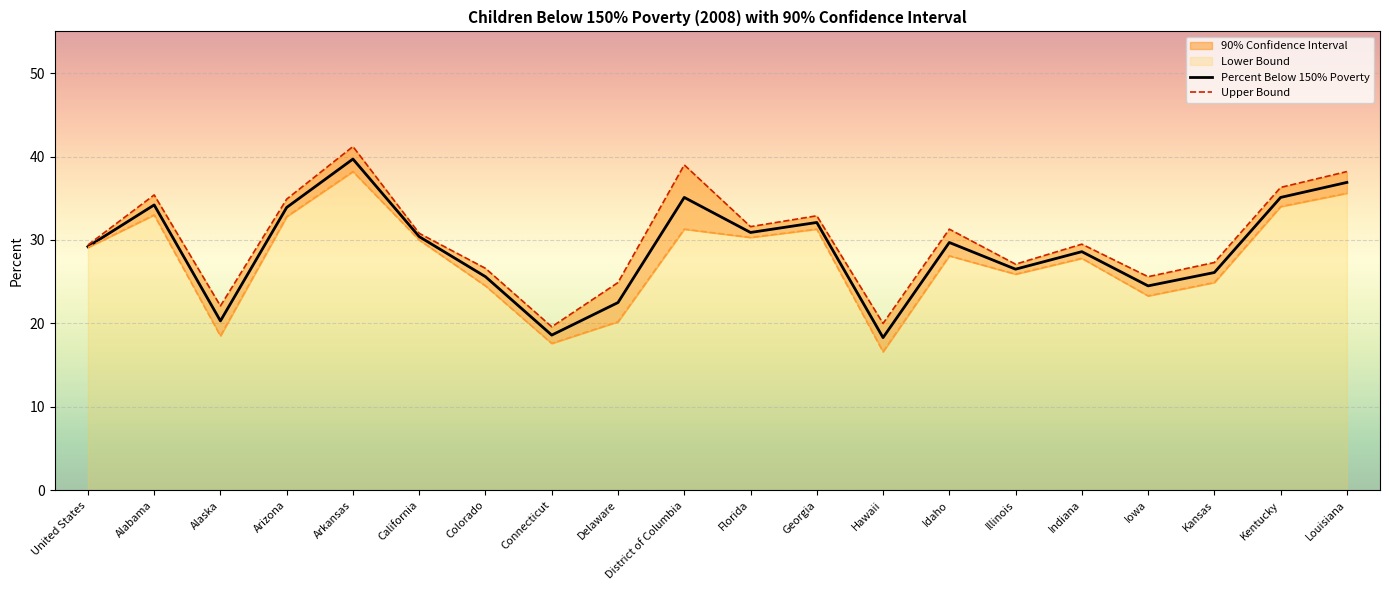

The value of Percent Below 150% Poverty at Indiana is 6.4. True or false?

False